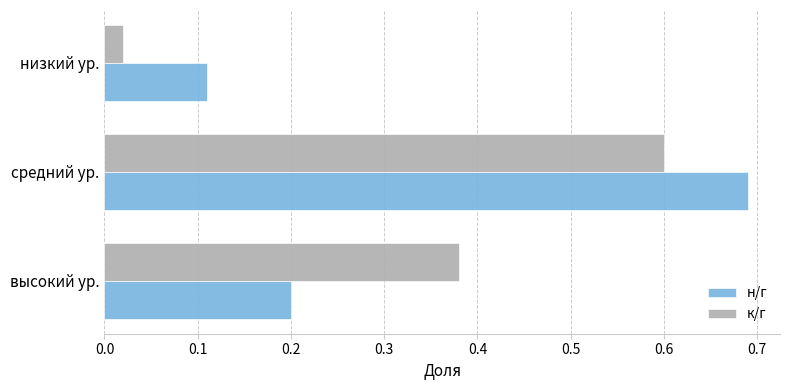

What is the average value of the н/г series?

0.3